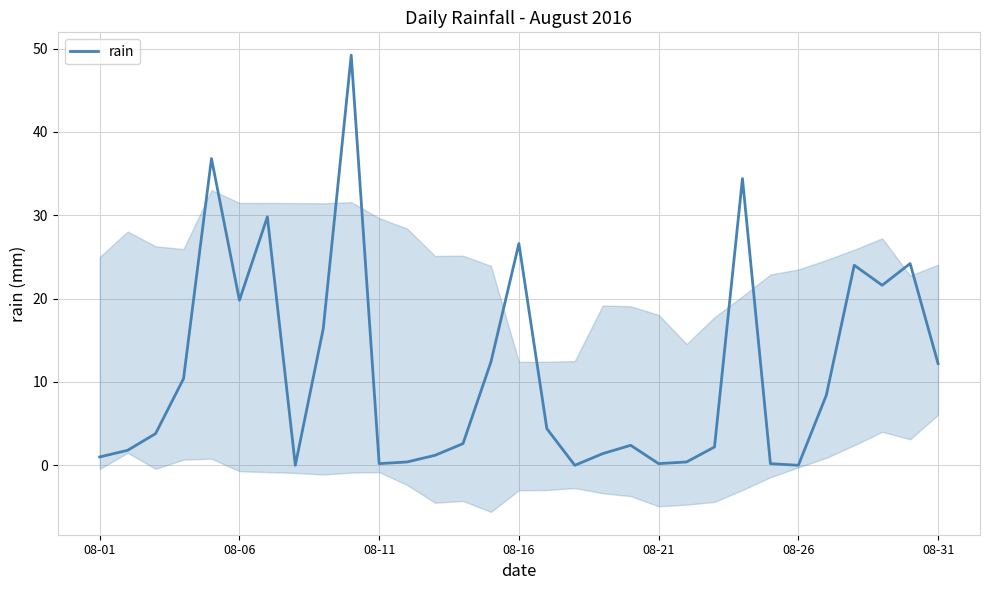

The value of rain at 08-26 is 0.0. True or false?

True